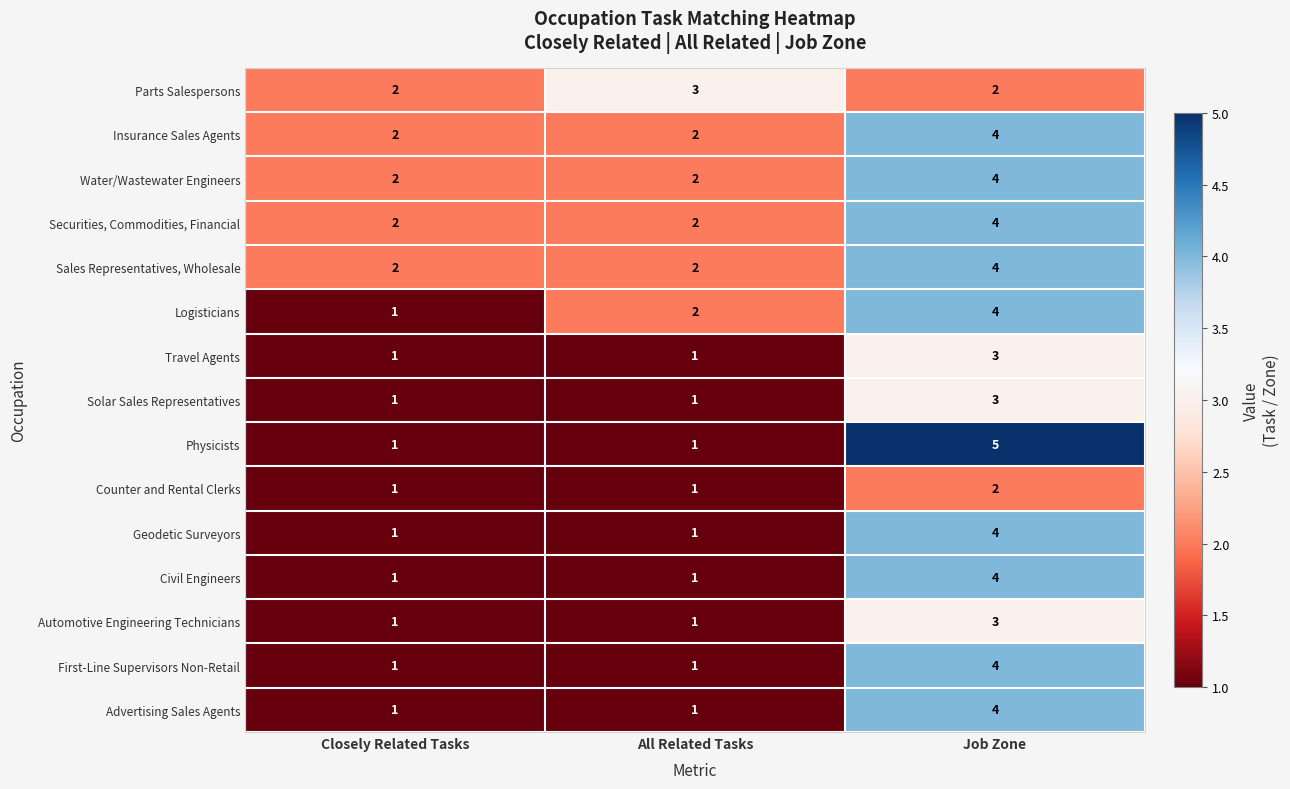

What is the total value across all series at Closely Related Tasks?

20